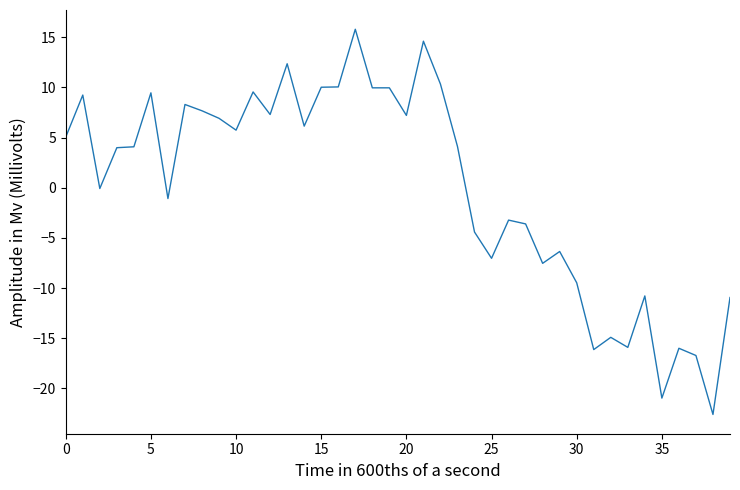

What is the difference between the maximum and minimum values?

38.4